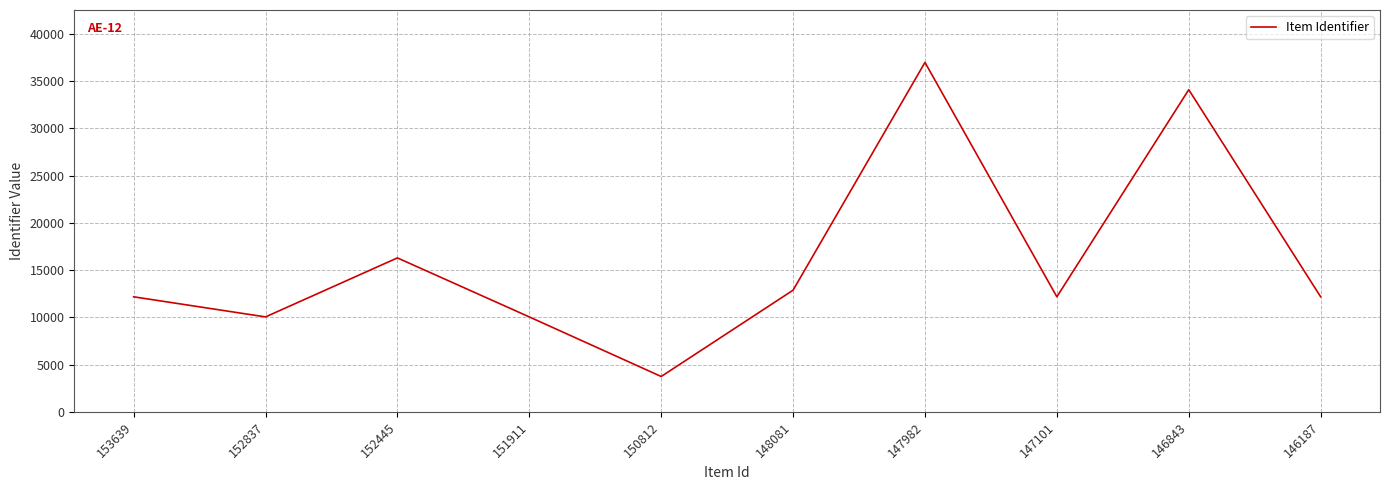

At which category does the chart reach its peak across all series?

147982